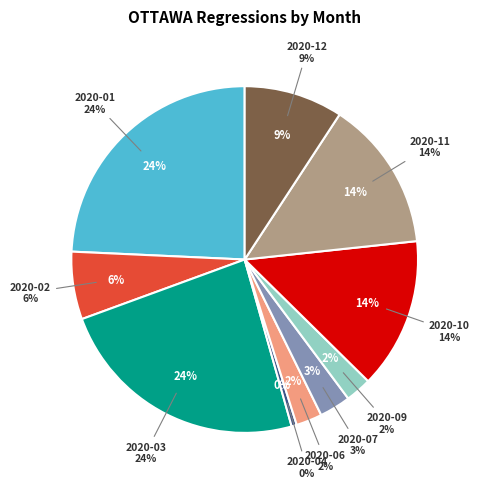

True or false: 2020-11 accounts for 14% of the total.

True